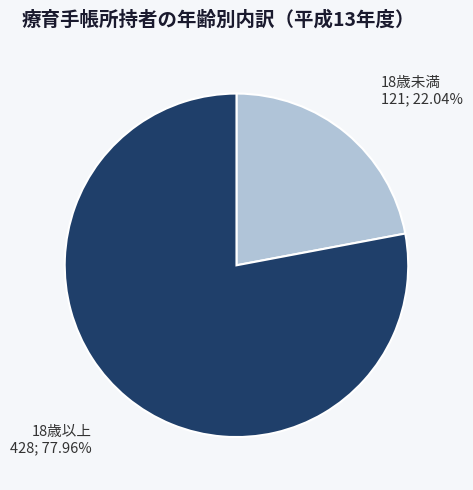

True or false: 18歳以上 accounts for 90% of the total.

False